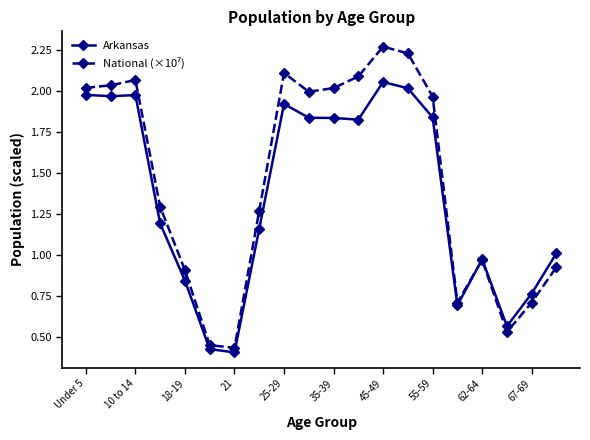

At how many categories does at least one series exceed 0?

20